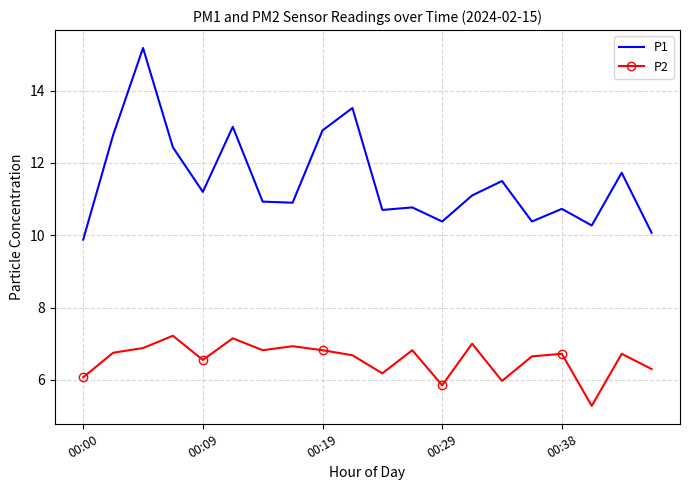

List the series in order of their peak value, highest first.

P1, P2